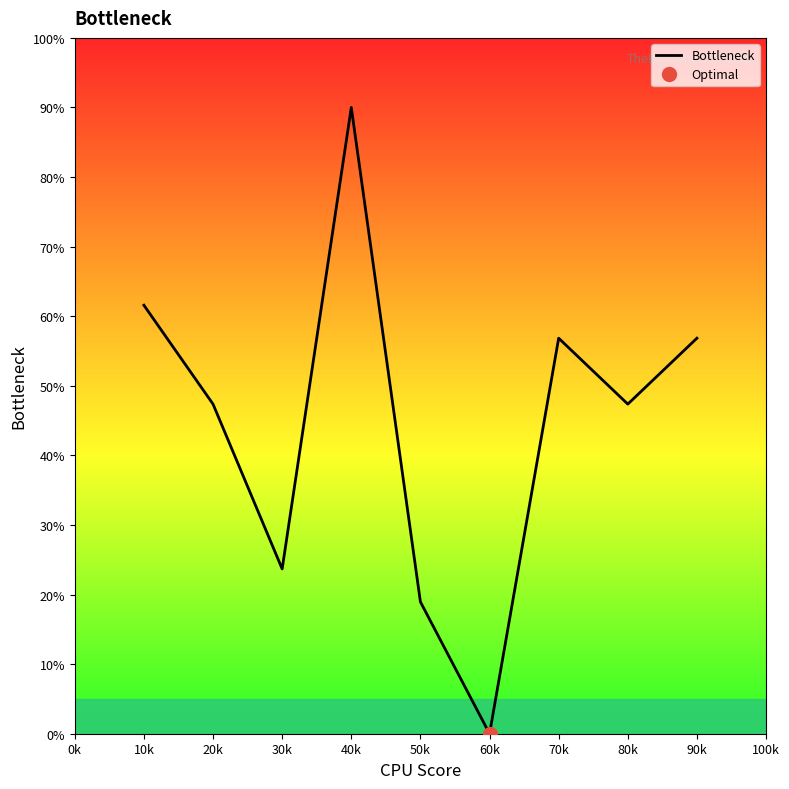

At which label does Bottleneck reach its minimum?

60k